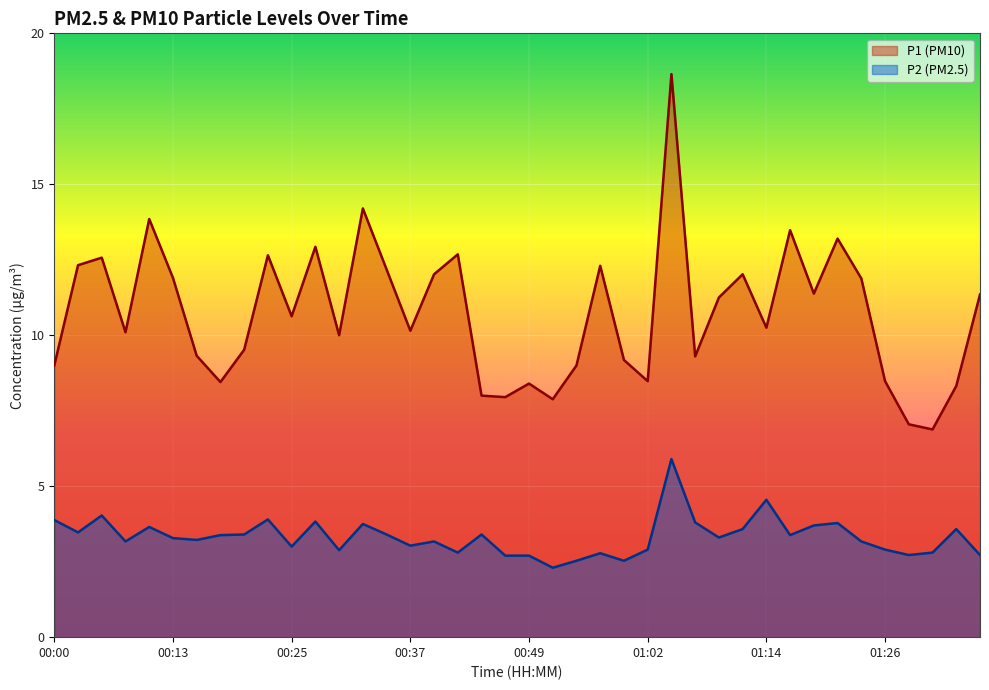

At how many categories does at least one series exceed 4?

40